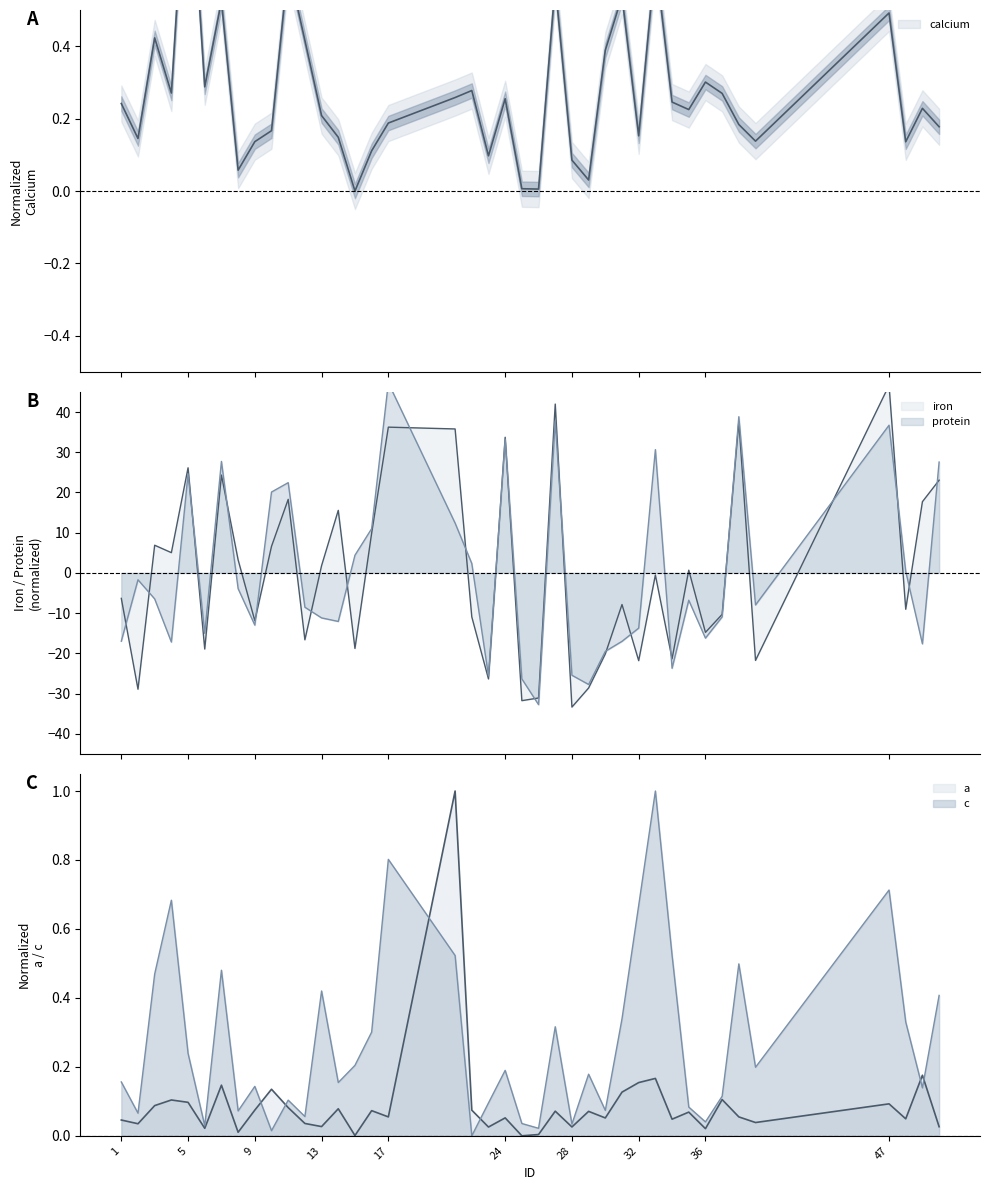

The value of calcium at 47 is 0.5. True or false?

True